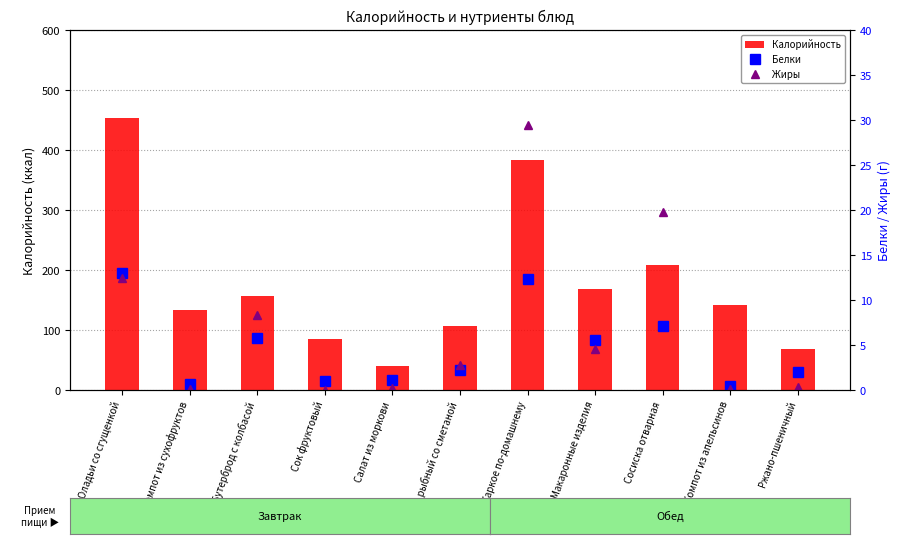

What are all the series names shown in the legend?

Калорийность, Белки, Жиры